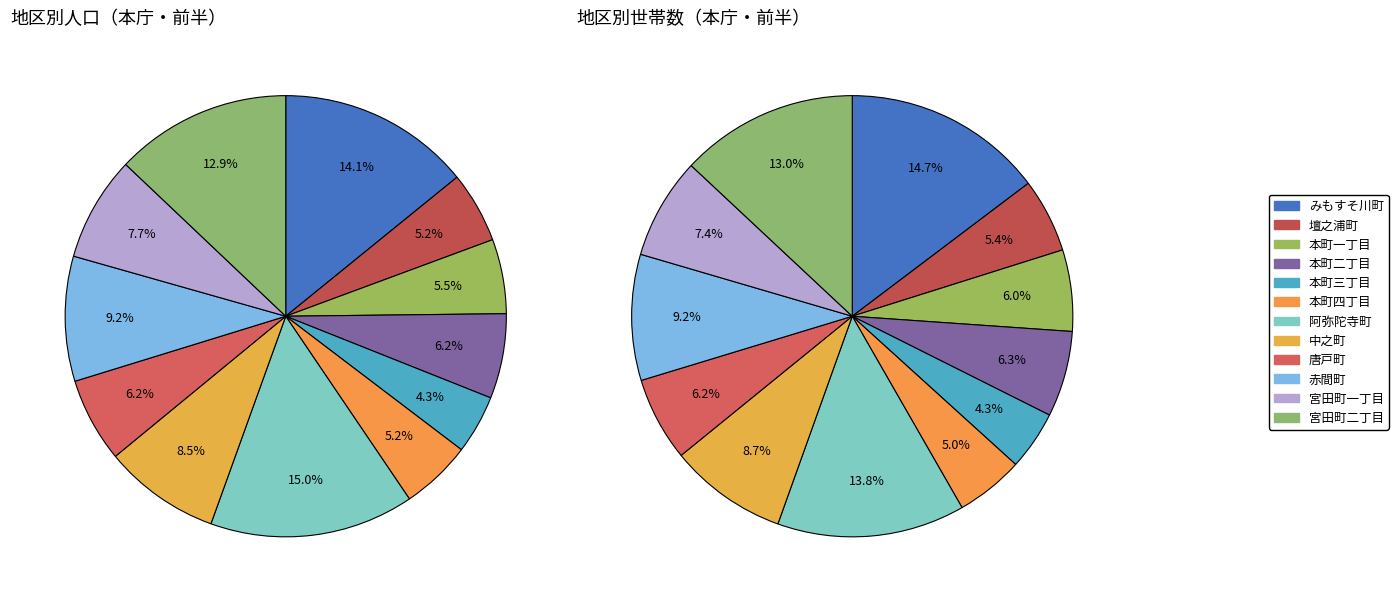

What percentage is NOT represented by 本町一丁目?

94.5%